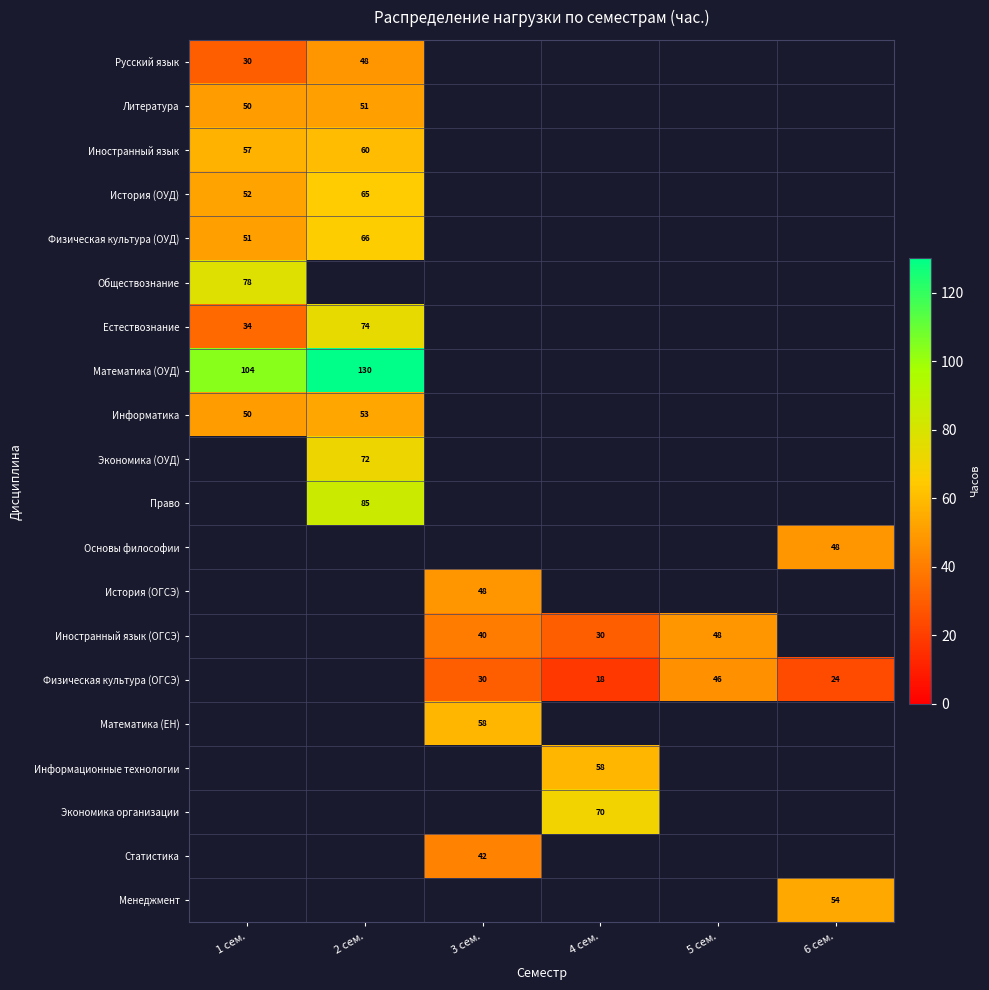

Is it true that Физическая культура (ОУД) equals 97.2 at 2 сем.?

False